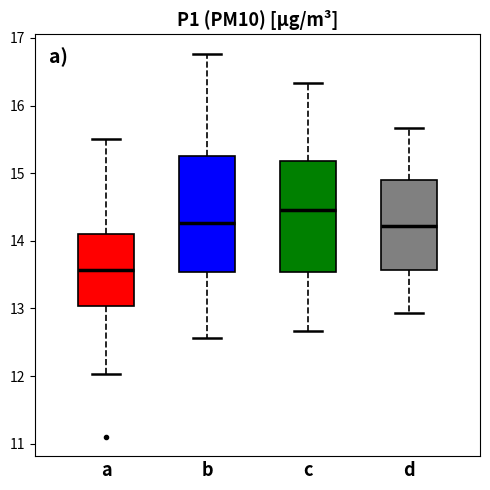

Where is the upper edge of the box for a on the y-axis? The values are not printed on the chart, so give them approximately, as read against the axis.

14.1